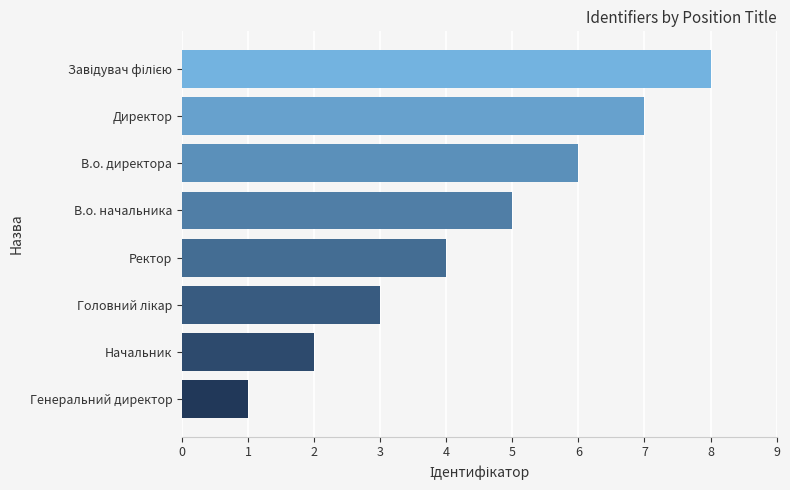

Are the bars horizontal?

Yes